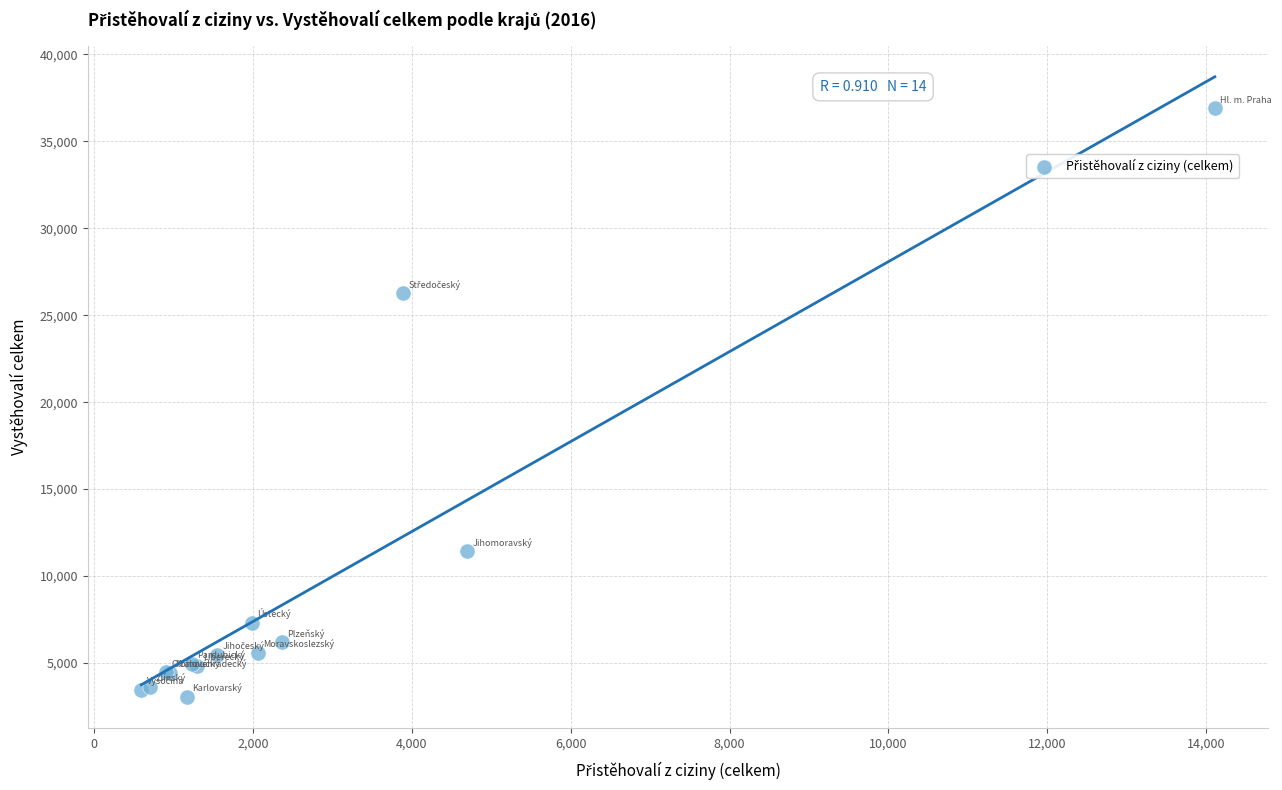

What Y value in the scatter plot is closest to 19976?

26274